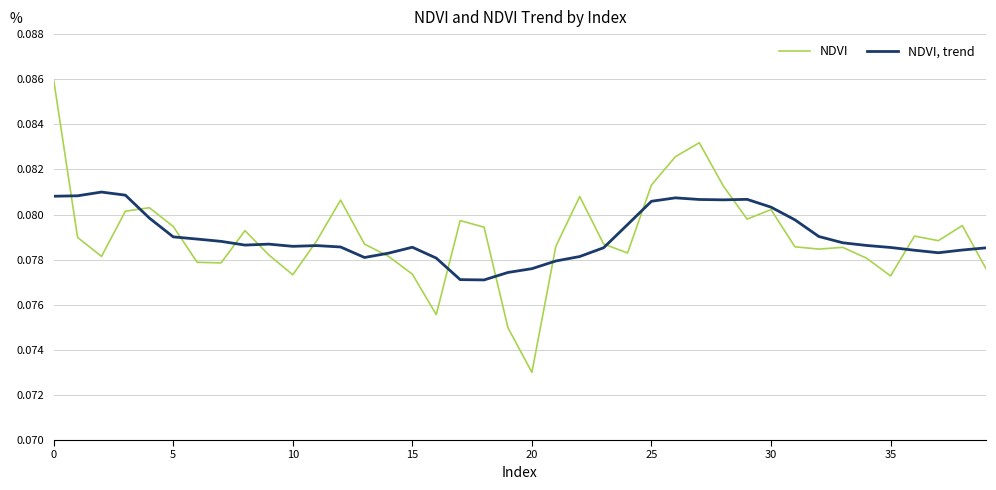

List the series in order of their peak value, highest first.

NDVI, NDVI, trend